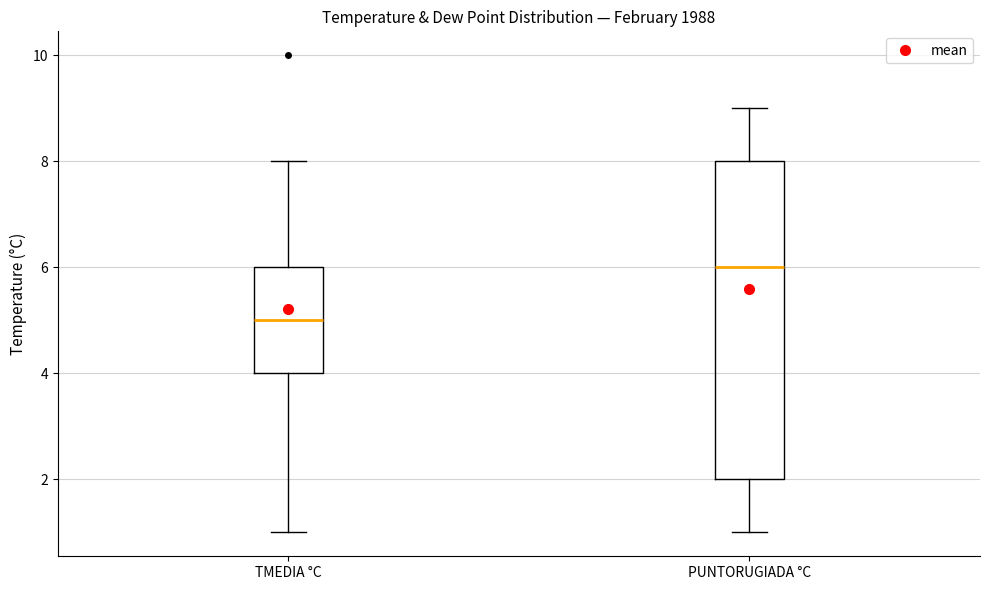

Where is the lower edge of the box for PUNTORUGIADA °C on the y-axis? The values are not printed on the chart, so give them approximately, as read against the axis.

2